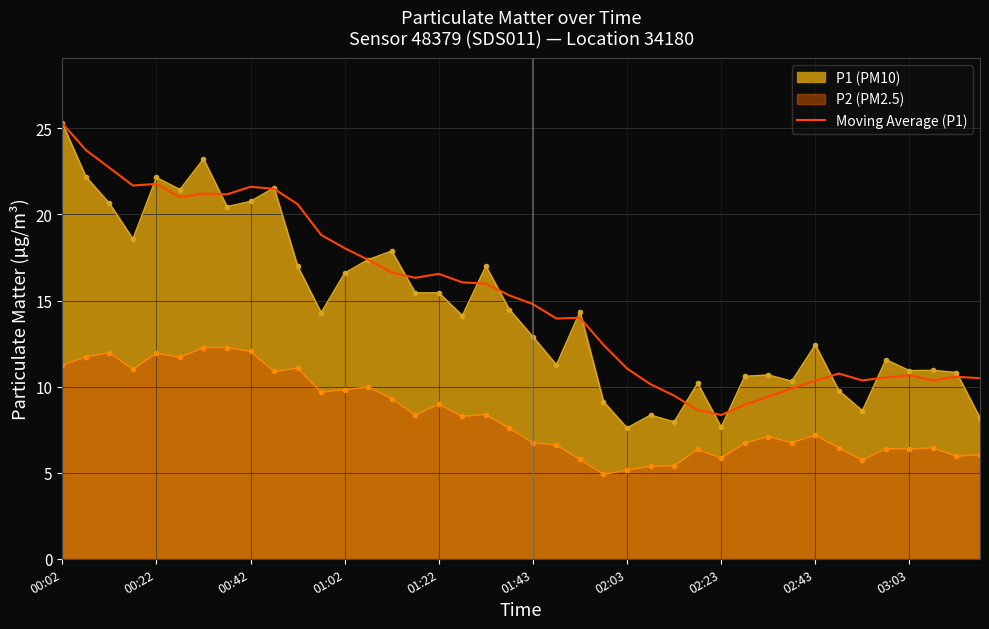

The chart shows a value of 4.6 at 14. True or false?

False